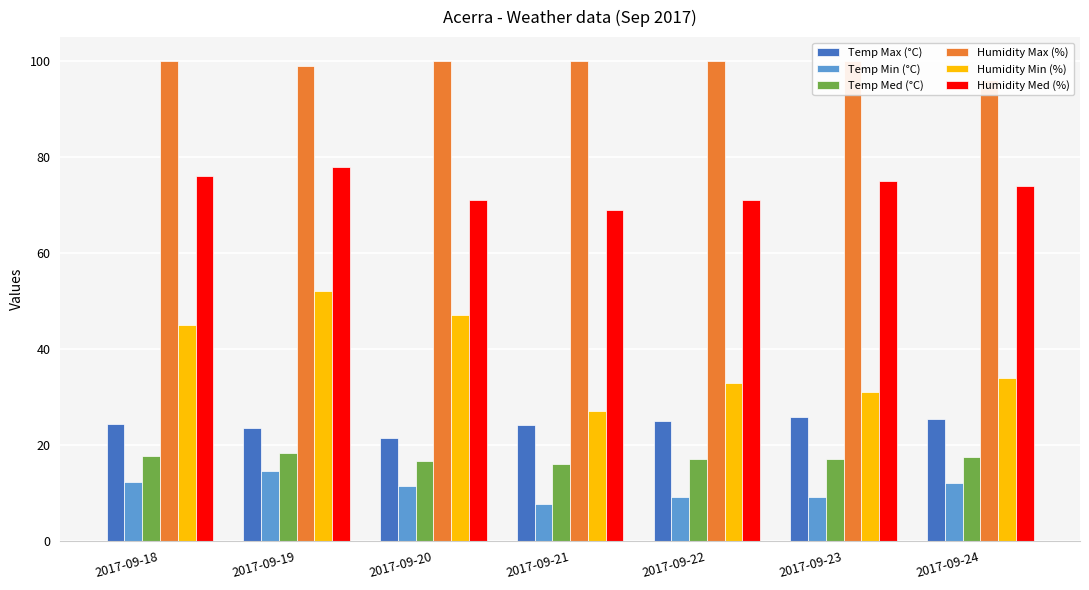

The value of Temp Min (°C) at 2017-09-21 is 7.7. True or false?

True